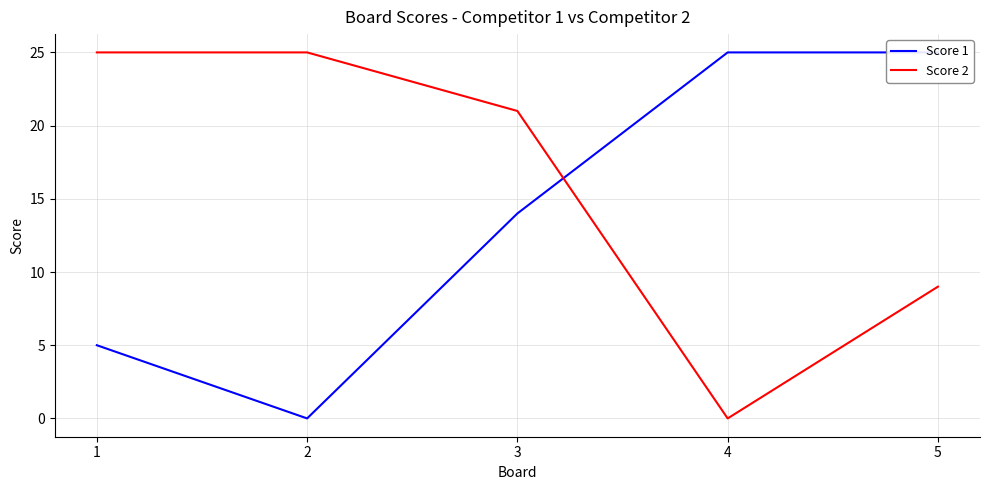

At which category does Score 1 reach its first local valley?

2